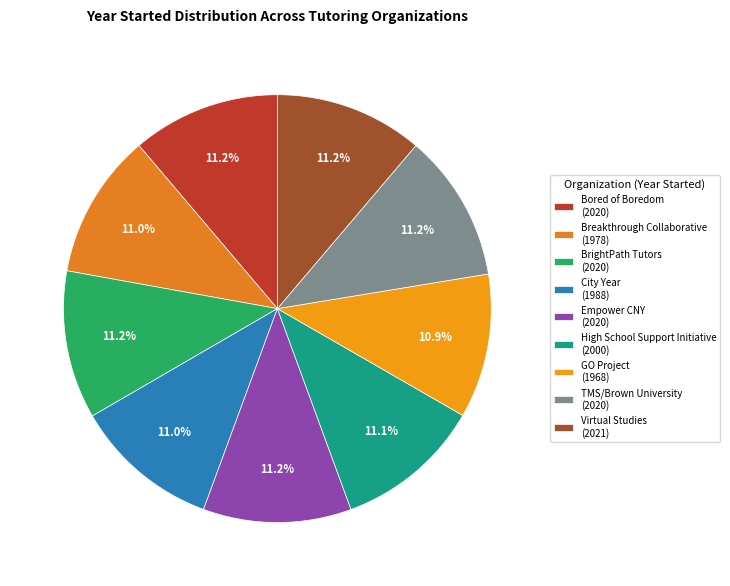

To the nearest percent, what percentage of the pie is GO Project?

11%